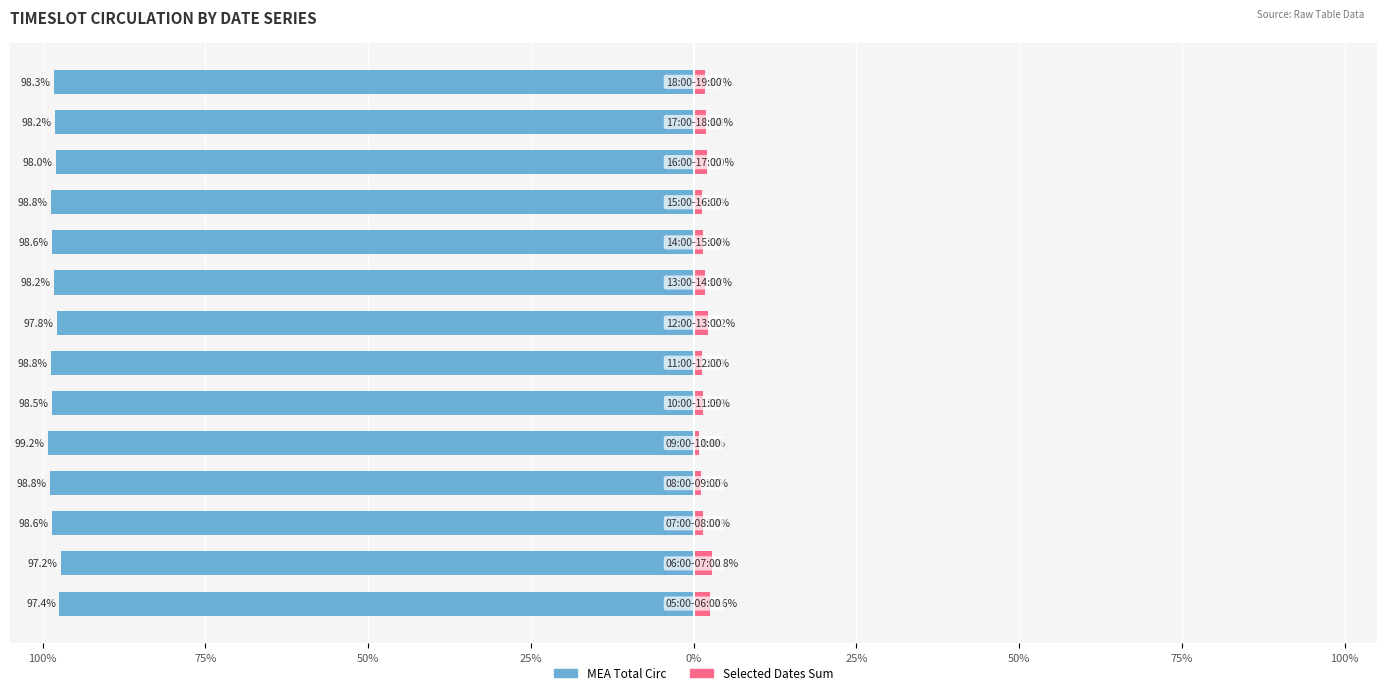

How many categories are shown in the chart?

14